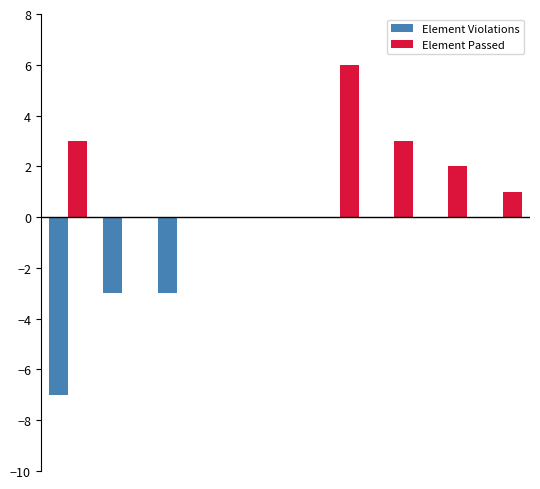

Which series has the largest total across all categories?

Element Passed